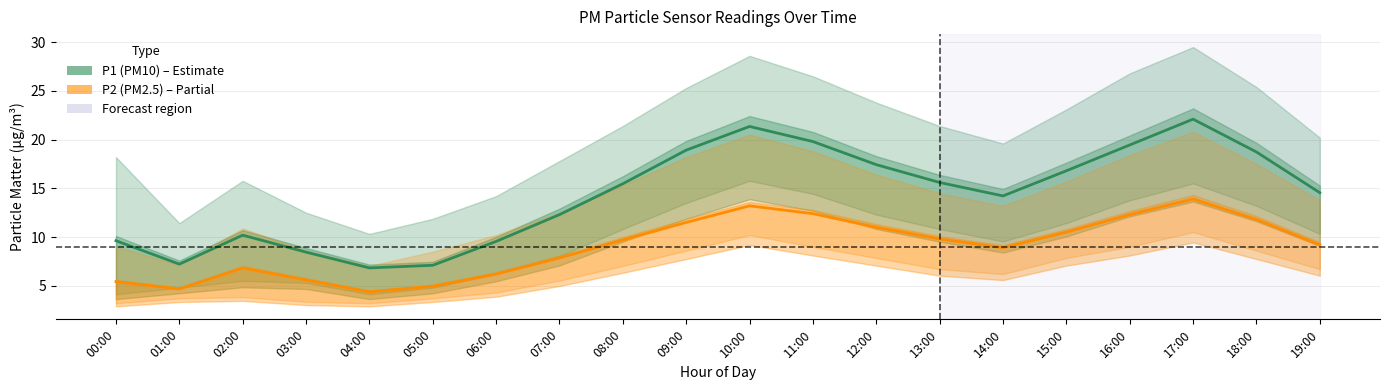

What is the sum of all P2 (PM2.5) values?

180.1